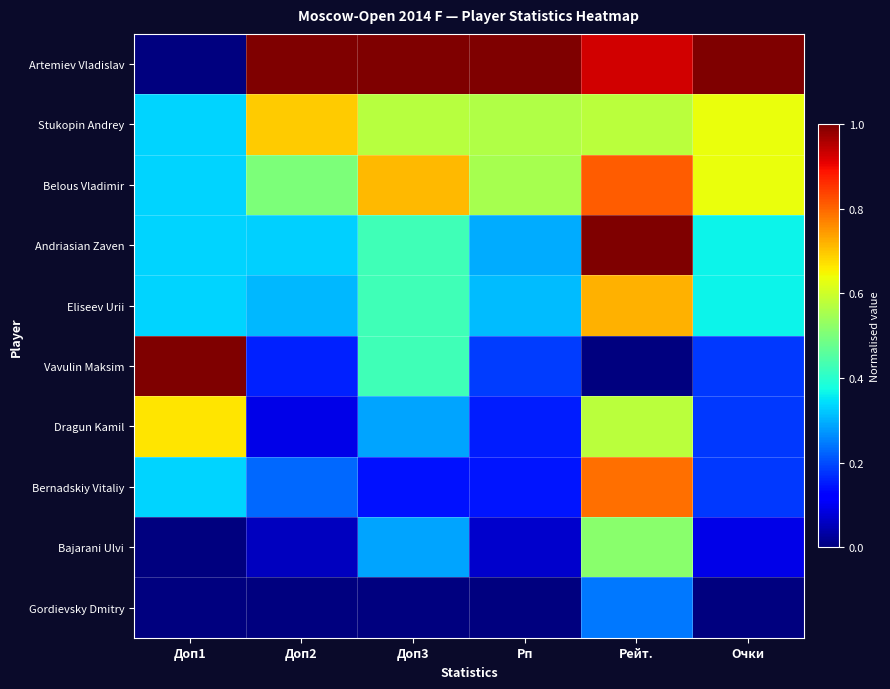

Rank the series by their maximum value, from highest to lowest.

Artemiev Vladislav, Andriasian Zaven, Vavulin Maksim, Belous Vladimir, Bernadskiy Vitaliy, Eliseev Urii, Stukopin Andrey, Dragun Kamil, Bajarani Ulvi, Gordievsky Dmitry